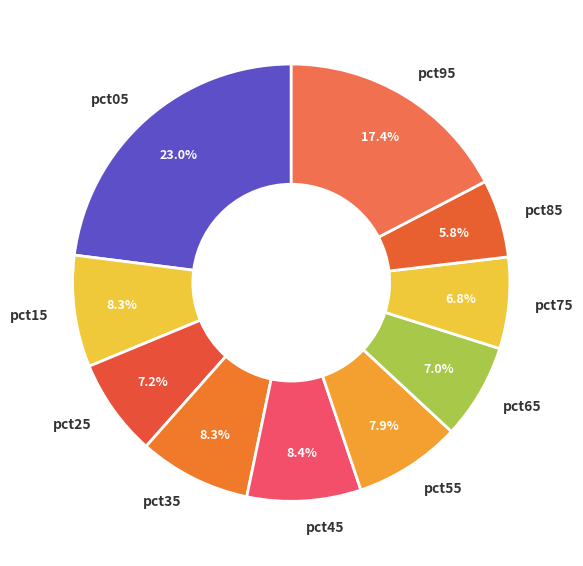

How many segments does this pie chart have?

10